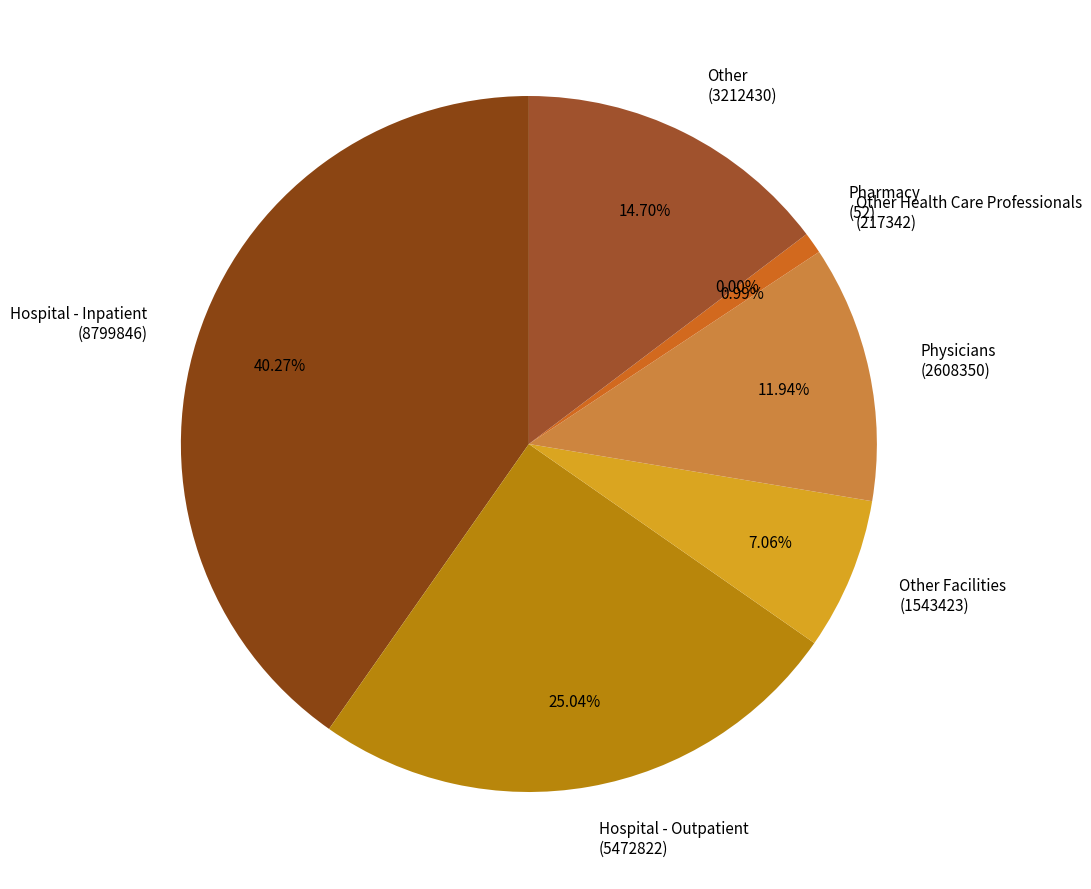

Do Other (3212430) and Hospital - Inpatient (8799846) together represent more than half of the pie?

Yes